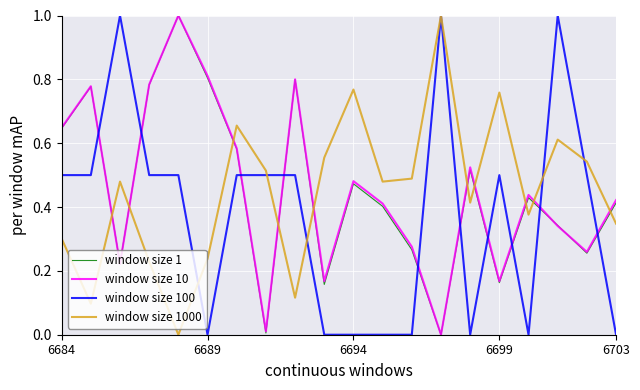

What is the greatest value displayed?

1.0